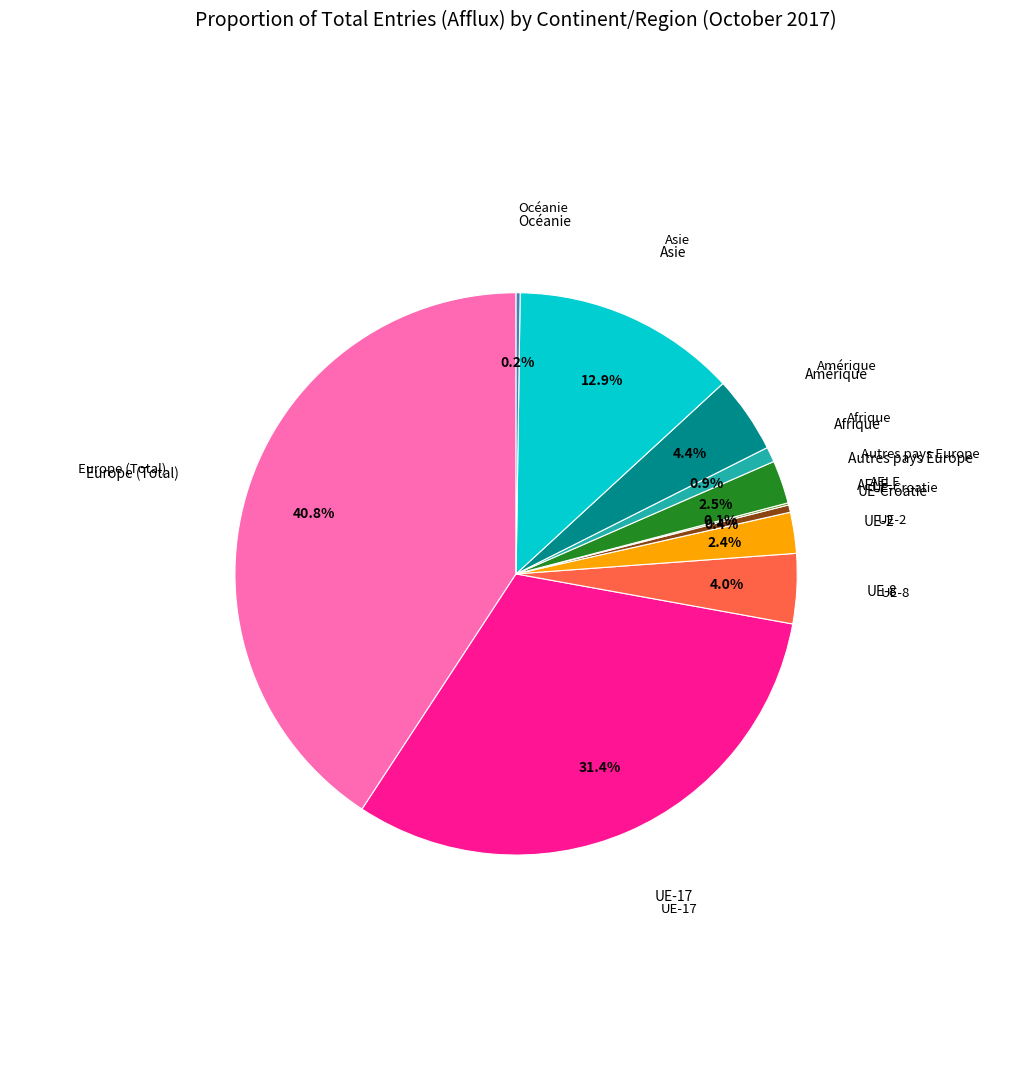

Does any single category account for the majority?

No